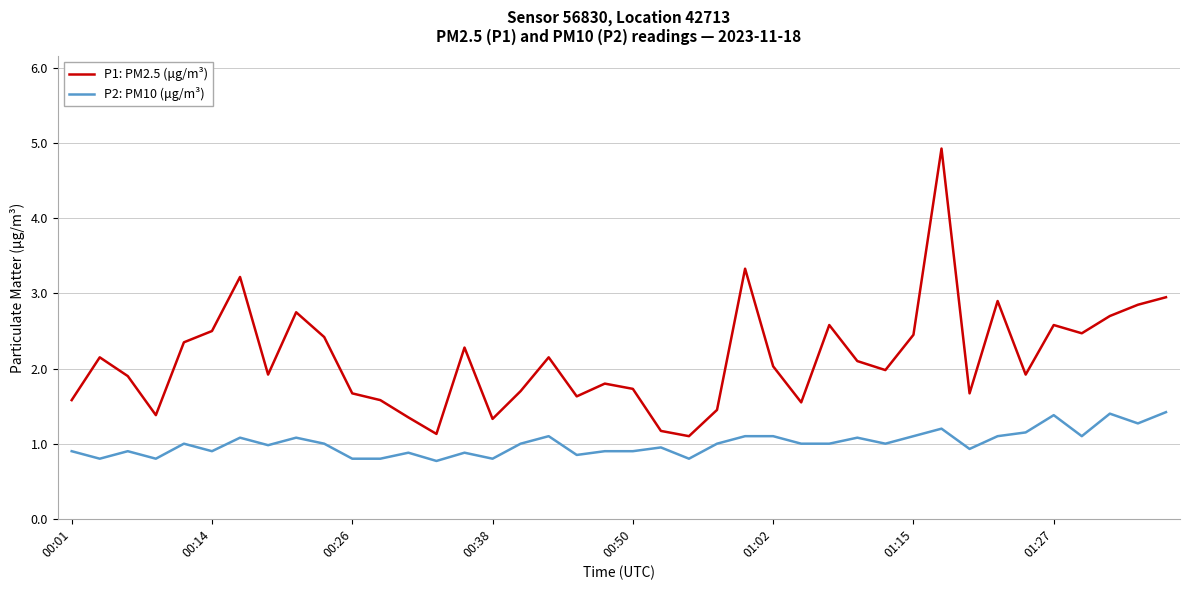

True or false: P2: PM10 (μg/m³) and P1: PM2.5 (μg/m³) intersect in this chart.

False